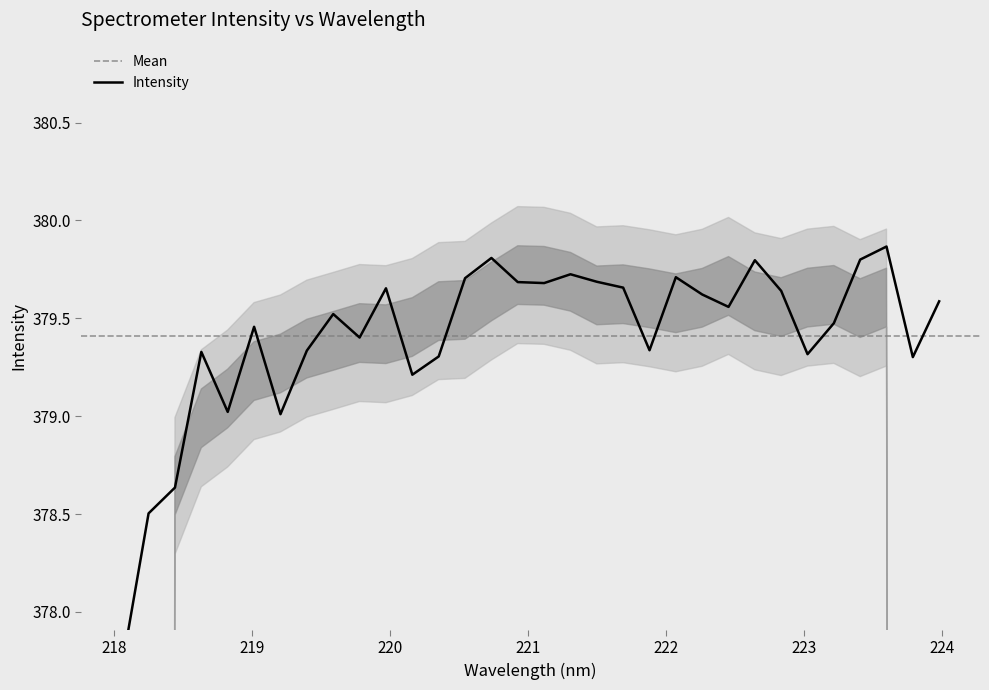

True or false: there are more than 1 points higher than both neighbors.

True